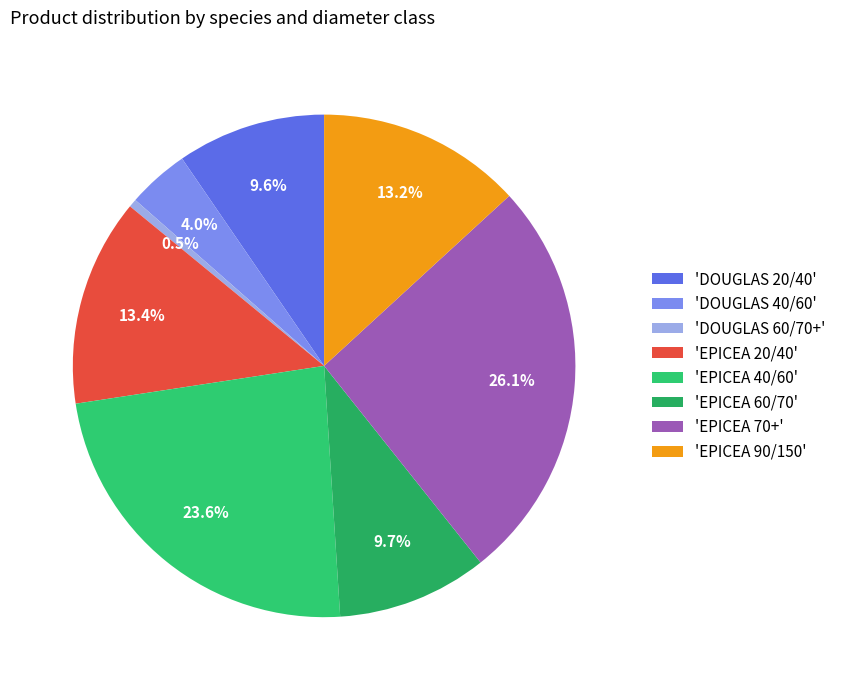

Which slice is the smallest?

'DOUGLAS 60/70+'